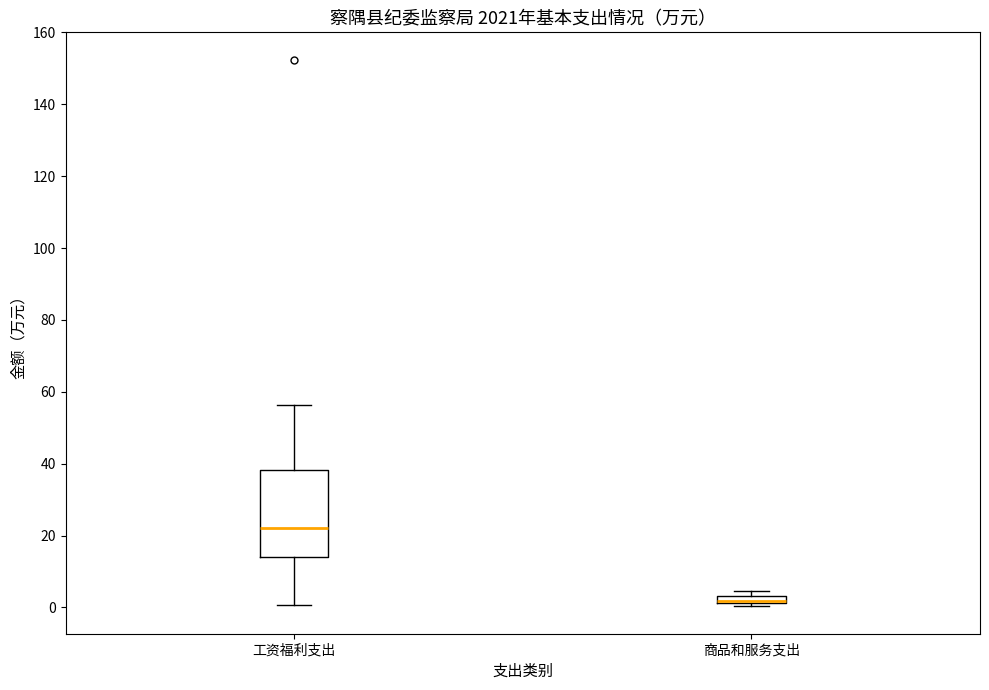

Comparing the boxes themselves (not the whiskers), which one is the tallest?

工资福利支出